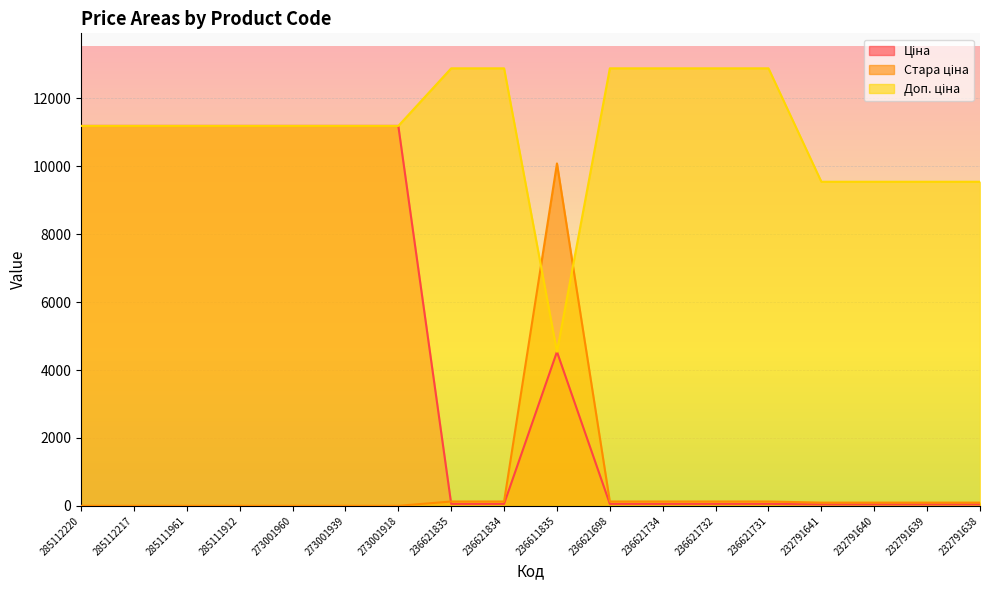

Reading left to right, transcribe all the data shown in this chart.

Ціна: 11188.2	11188.2	11188.2	11188.2	11188.2	11188.2	11188.2	57.3	57.3	4537.1	57.3	57.3	57.3	57.3	42.4	42.4	42.4	42.4
Стара ціна: 0.0	0.0	0.0	0.0	0.0	0.0	0.0	127.2	127.2	10082.5	127.2	127.2	127.2	127.2	94.3	94.3	94.3	94.3
Доп. ціна: 11188.2	11188.2	11188.2	11188.2	11188.2	11188.2	11188.2	12884.0	12884.0	4537.0	12884.0	12884.0	12884.0	12884.0	9544.0	9544.0	9544.0	9544.0